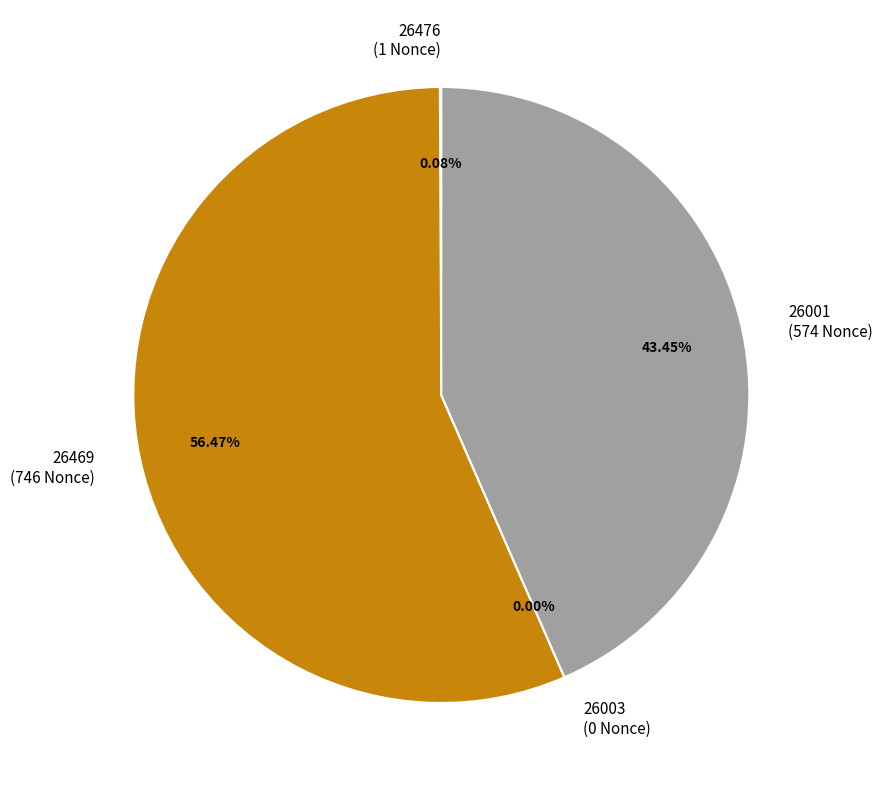

What percentage do 26003 and 26476 together represent?

0.1%